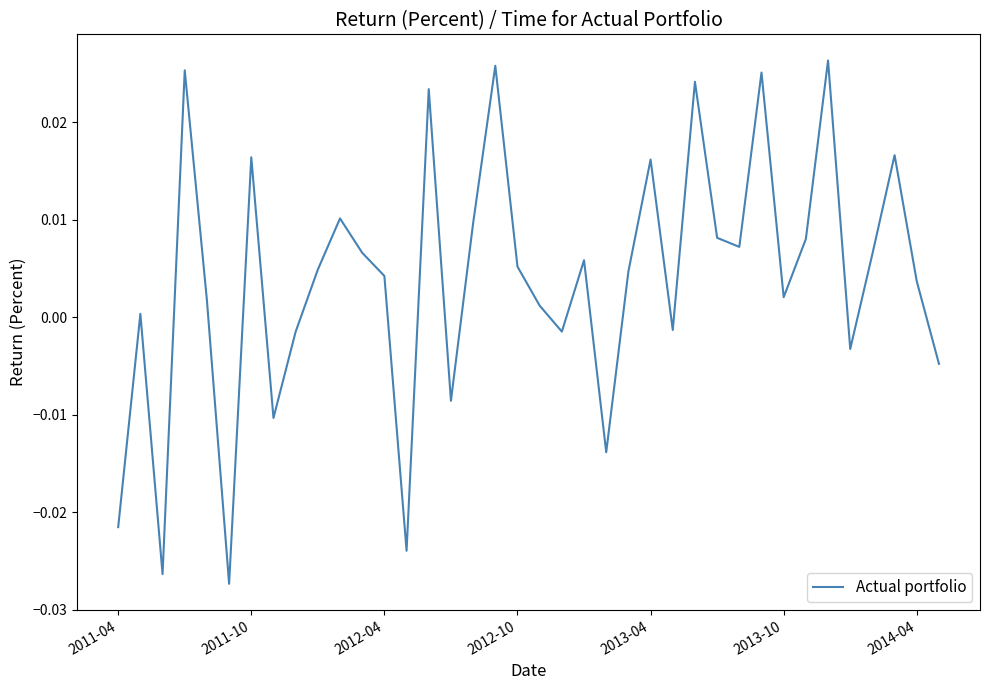

List the labels in order of value, largest first.

32, 17, 2012-10, 29, 26, 14, 35, 2014-04, 24, 10, 16, 27, 31, 28, 11, 34, 21, 18, 9, 23, 12, 36, 30, 2013-04, 19, 2011-10, 25, 20, 8, 33, 37, 15, 7, 22, 2011-04, 13, 2012-04, 2013-10